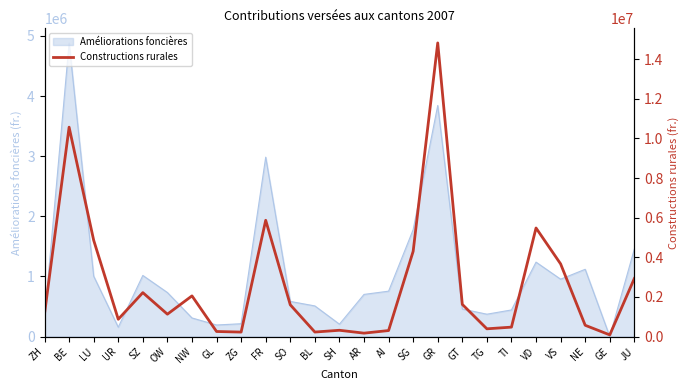

Which category has the highest value across all series?

GR